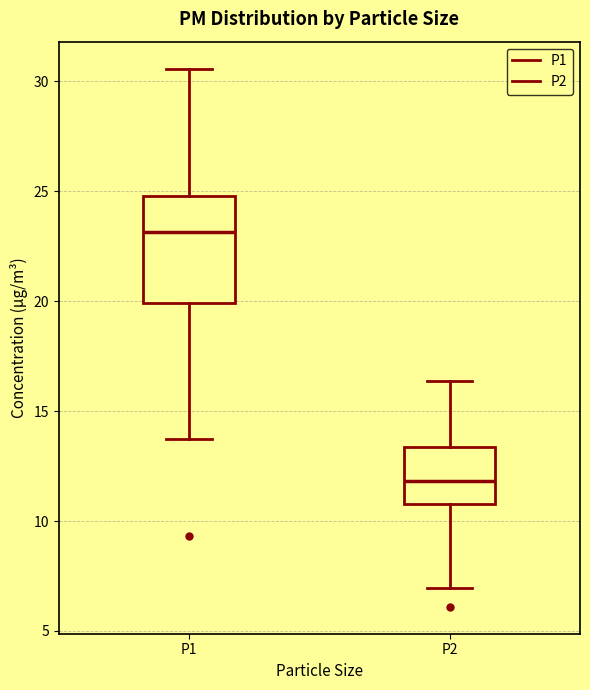

Where does the lower whisker of the box for P1 end on the y-axis? The values are not printed on the chart, so give them approximately, as read against the axis.

14.0